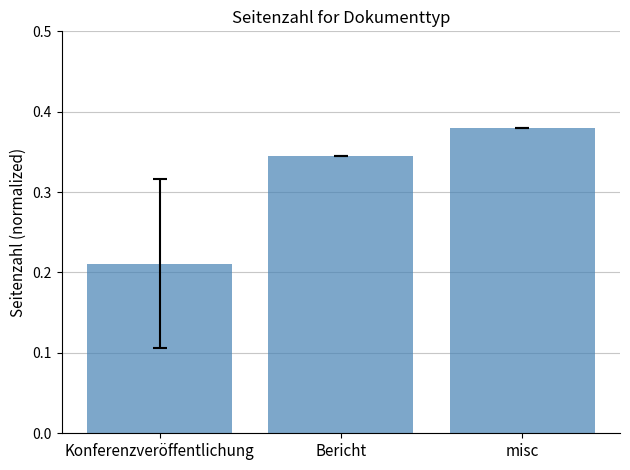

What is the label of the 1st bar from the left?

Konferenzveröffentlichung